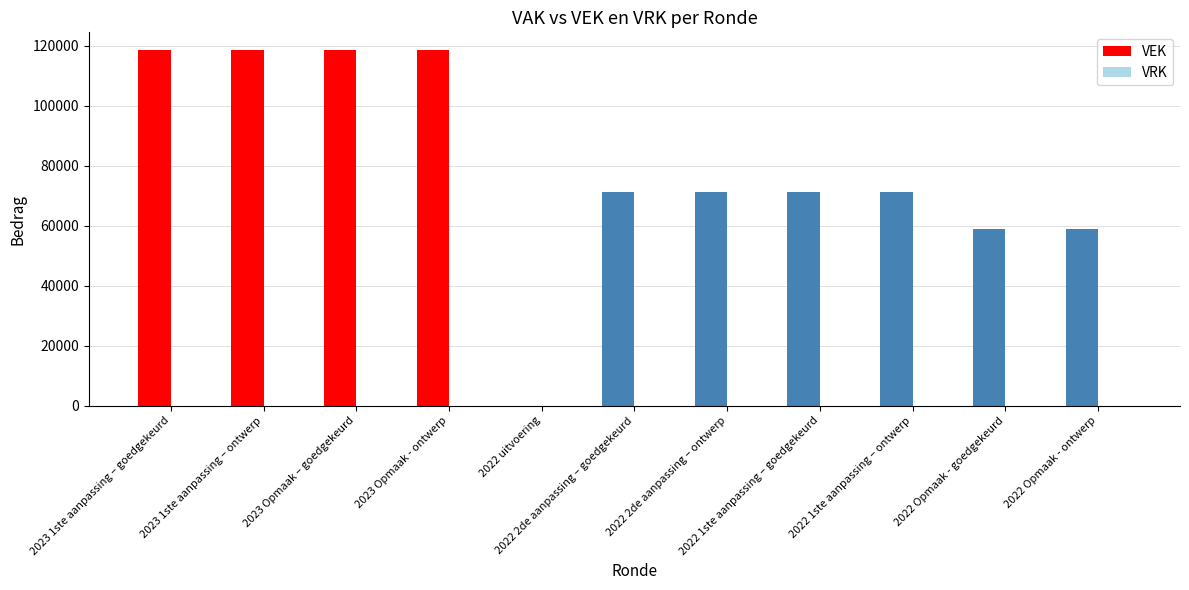

What is the maximum value shown in the chart?

118545